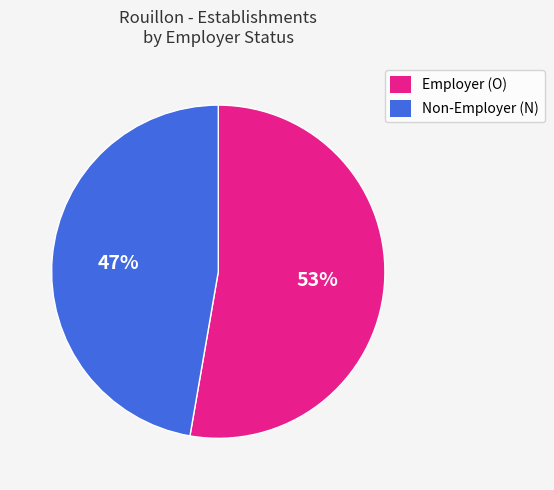

Is there any slice that represents more than half of the pie?

Yes